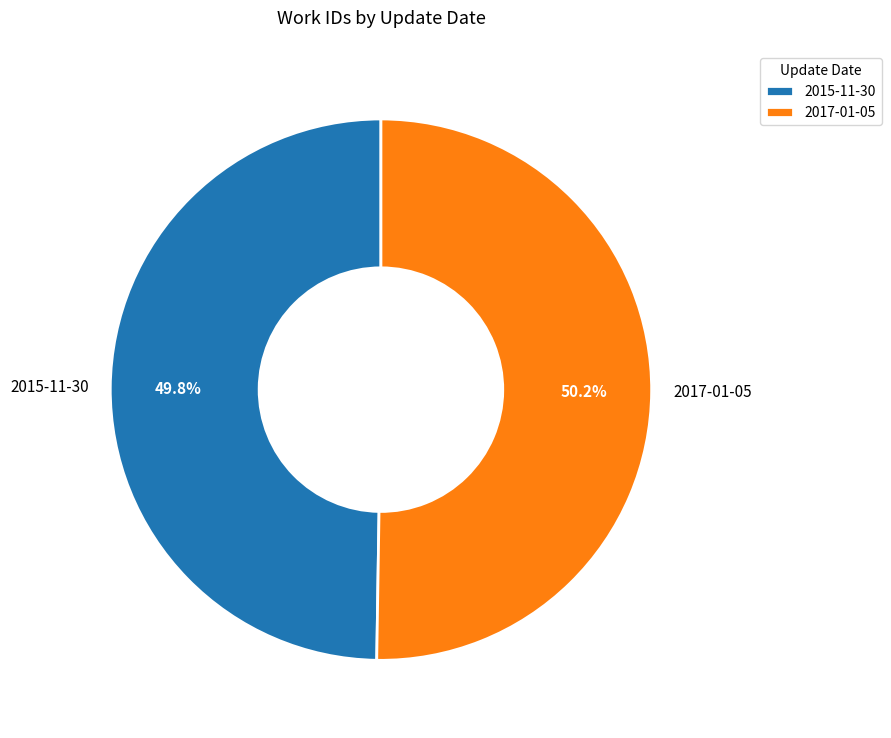

To the nearest percent, what portion does 2015-11-30 represent?

50%